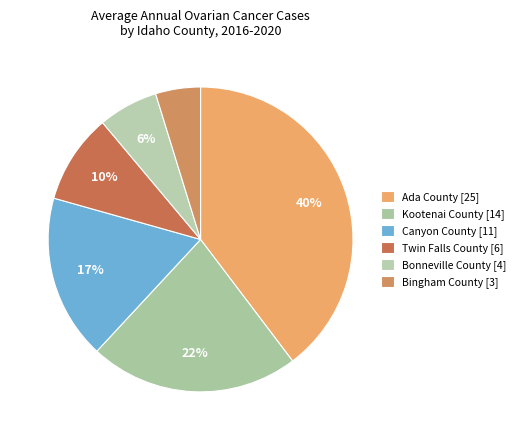

True or false: Kootenai County accounts for 22% of the total.

True